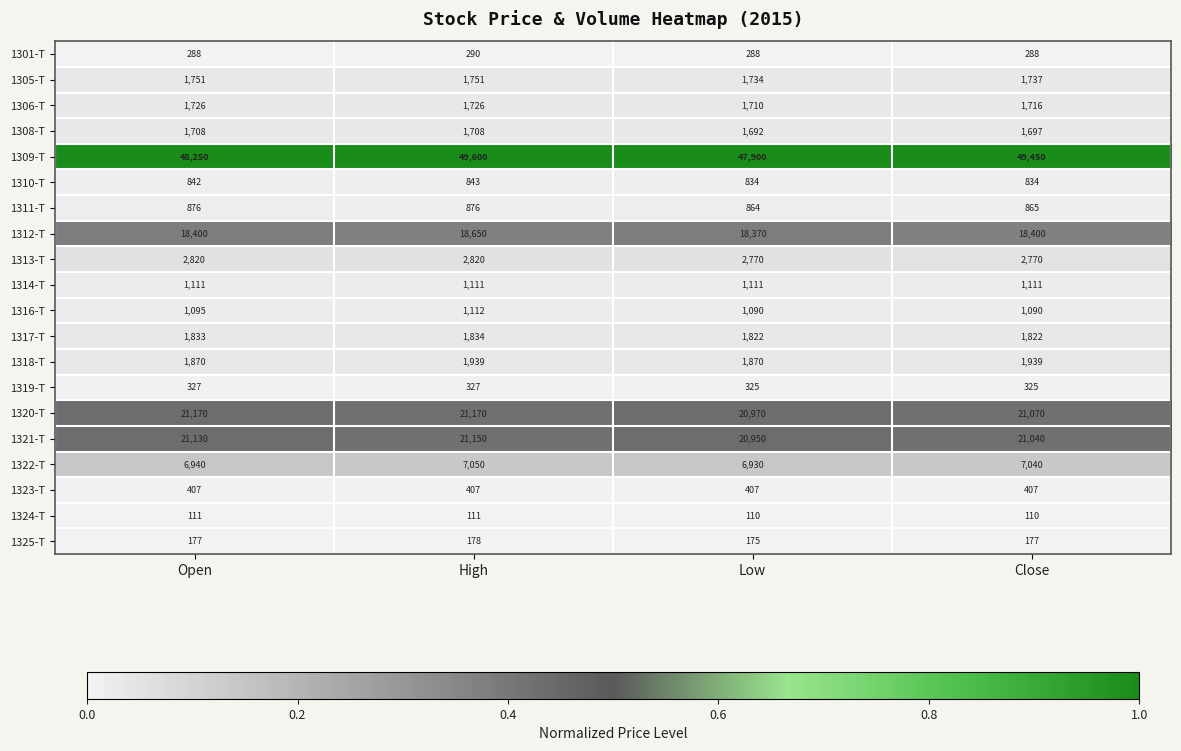

List the series in order of their peak value, lowest first.

1324-T, 1325-T, 1301-T, 1319-T, 1323-T, 1310-T, 1311-T, 1314-T, 1316-T, 1308-T, 1306-T, 1305-T, 1317-T, 1318-T, 1313-T, 1322-T, 1312-T, 1321-T, 1320-T, 1309-T